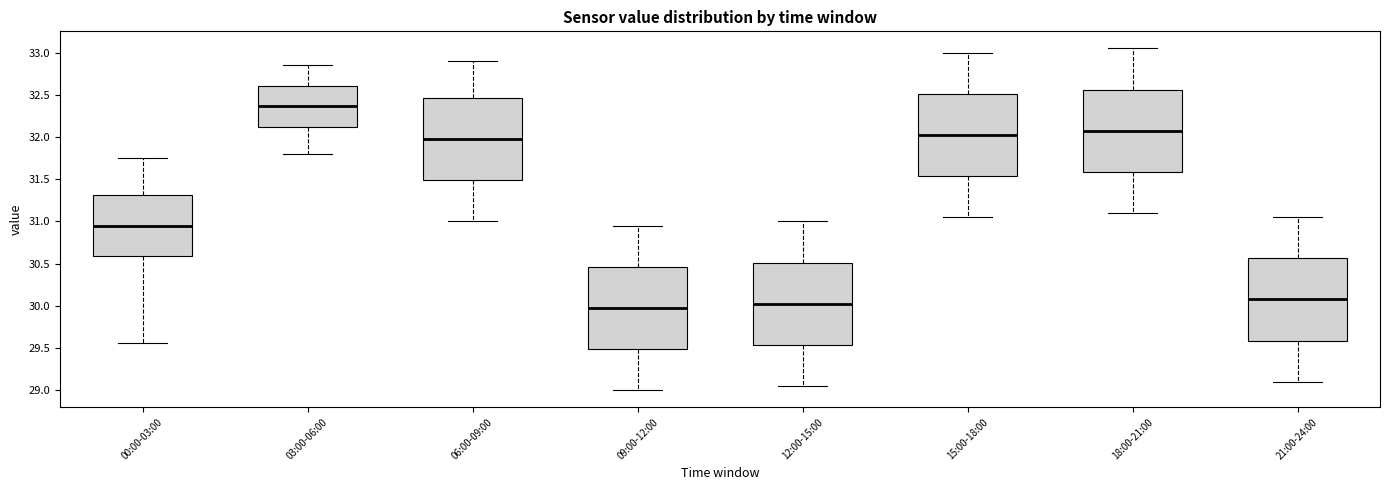

Reading left to right, transcribe this box plot: for each box, give where its median line is, the range the box spans, and where its two whiskers end, as read against the y-axis. The values are not printed on the chart, so give them approximately, as read against the axis.

00:00-03:00: median 30.95, box 30.60 to 31.30, whiskers 29.55 to 31.75
03:00-06:00: median 32.35, box 32.10 to 32.60, whiskers 31.80 to 32.85
06:00-09:00: median 32.00, box 31.50 to 32.45, whiskers 31.00 to 32.90
09:00-12:00: median 30.00, box 29.50 to 30.45, whiskers 29.00 to 30.95
12:00-15:00: median 30.05, box 29.55 to 30.50, whiskers 29.05 to 31.00
15:00-18:00: median 32.05, box 31.55 to 32.50, whiskers 31.05 to 33.00
18:00-21:00: median 32.10, box 31.60 to 32.55, whiskers 31.10 to 33.05
21:00-24:00: median 30.10, box 29.60 to 30.55, whiskers 29.10 to 31.05